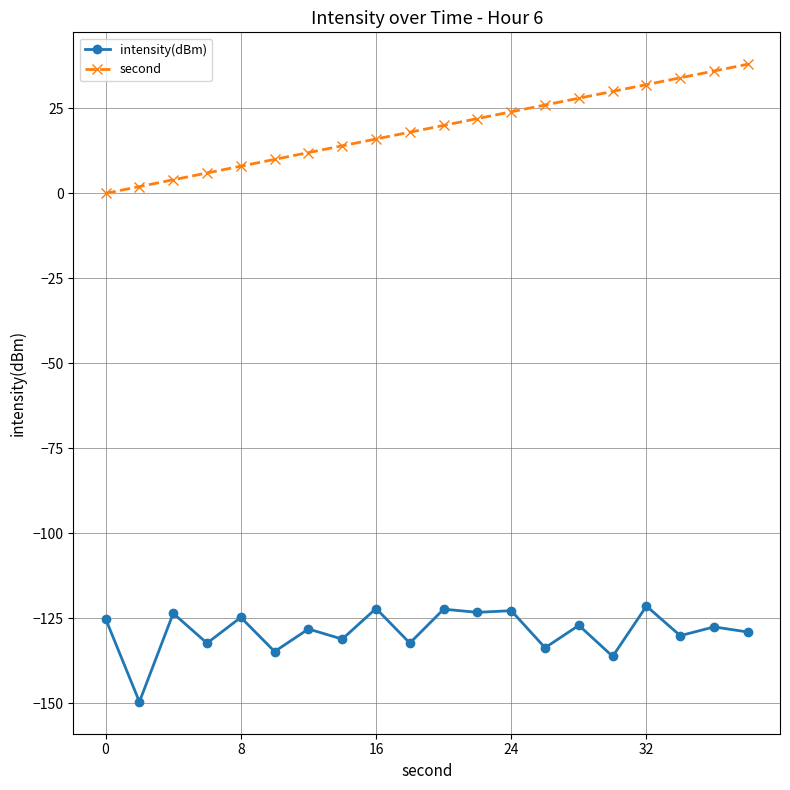

Which series has the largest range (max minus min)?

second